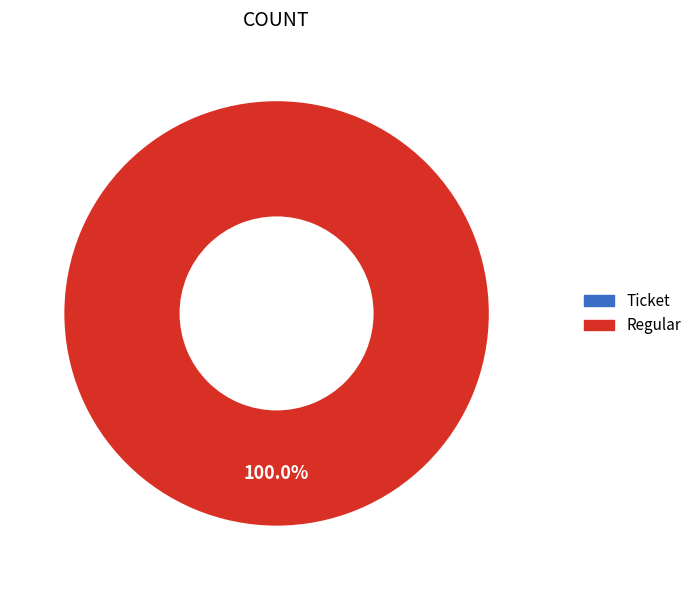

What is the smallest slice in the pie chart?

Ticket